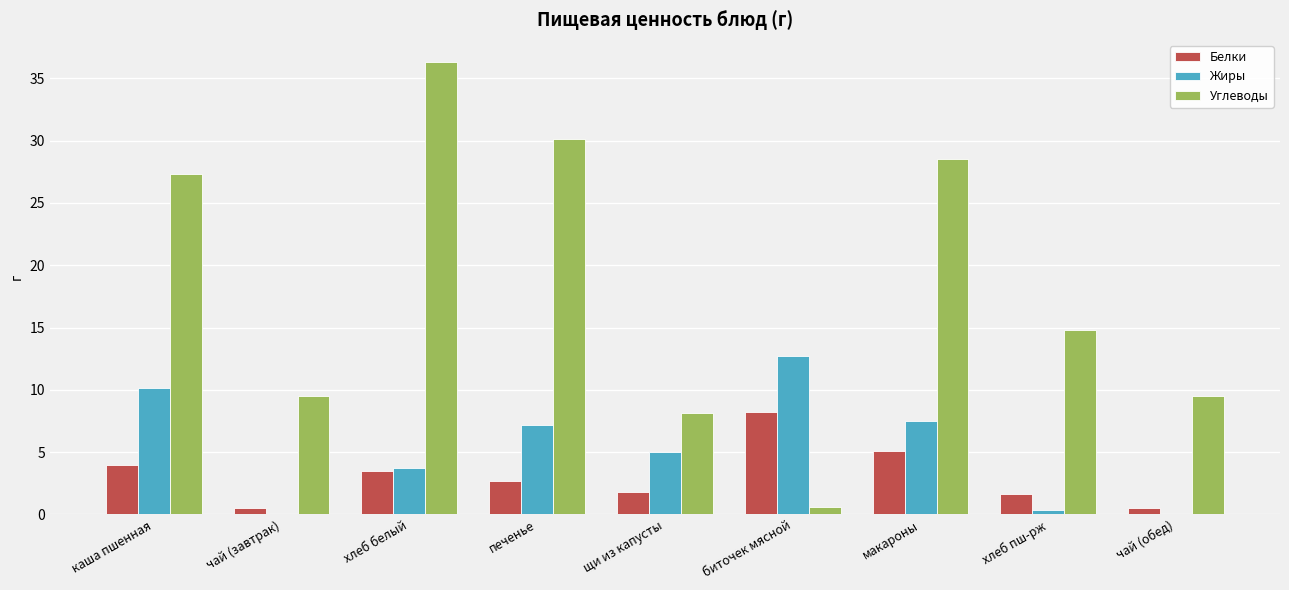

At which label is Углеводы closest to 18?

хлеб пш-рж